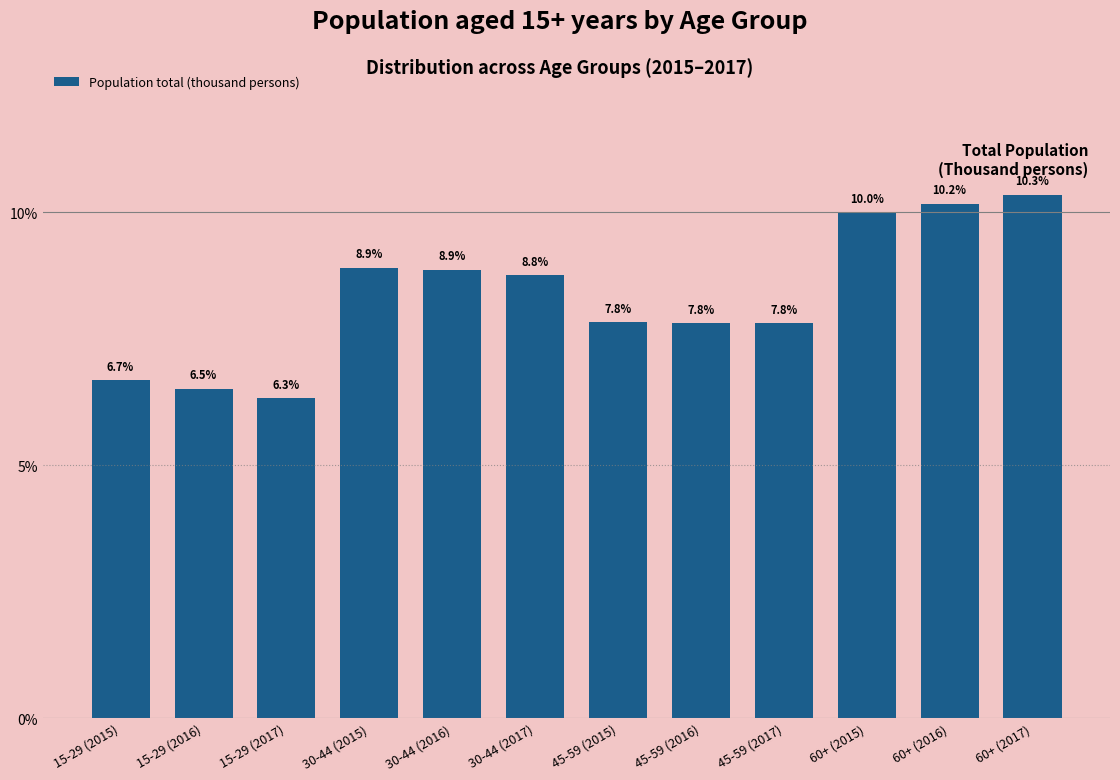

Reading left to right, extract all data points from this chart.

15-29 (2015)=6.7	15-29 (2016)=6.5	15-29 (2017)=6.3	30-44 (2015)=8.9	30-44 (2016)=8.9	30-44 (2017)=8.8	45-59 (2015)=7.8	45-59 (2016)=7.8	45-59 (2017)=7.8	60+ (2015)=10.0	60+ (2016)=10.2	60+ (2017)=10.3